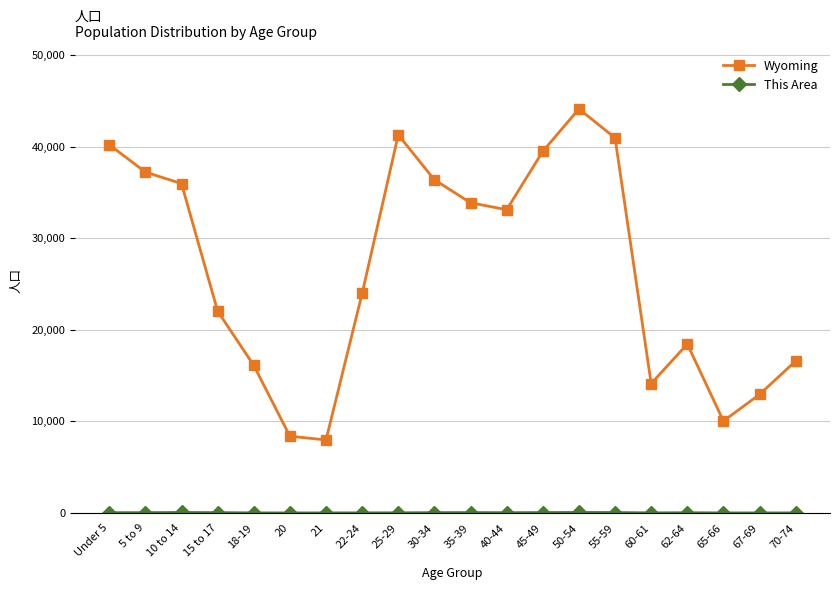

What is the maximum value shown in the chart?

44105